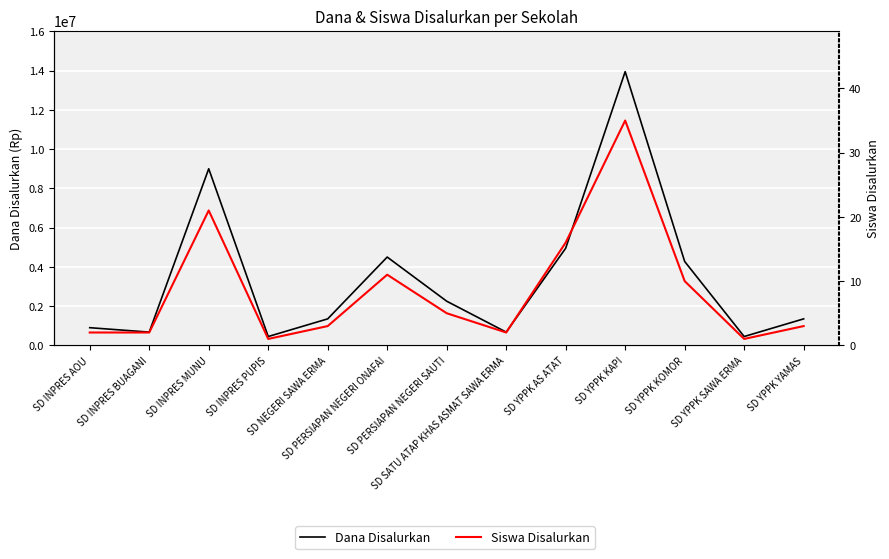

True or false: Dana Disalurkan has a value of 2356747 at SD INPRES MUNU.

False